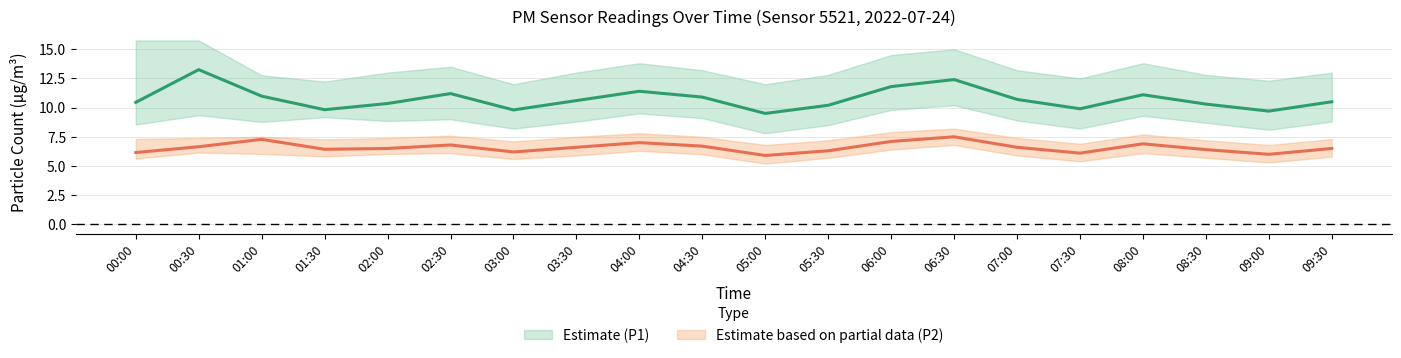

Where does the P2_high series first go above 7?

00:00